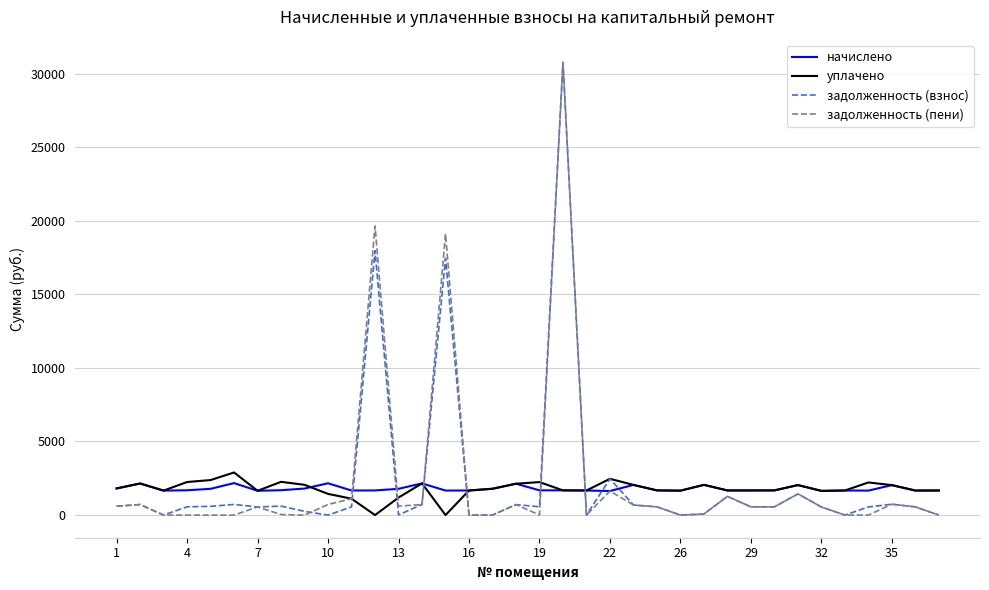

What are all the series names shown in the legend?

начислено, уплачено, задолженность (взнос), задолженность (пени)